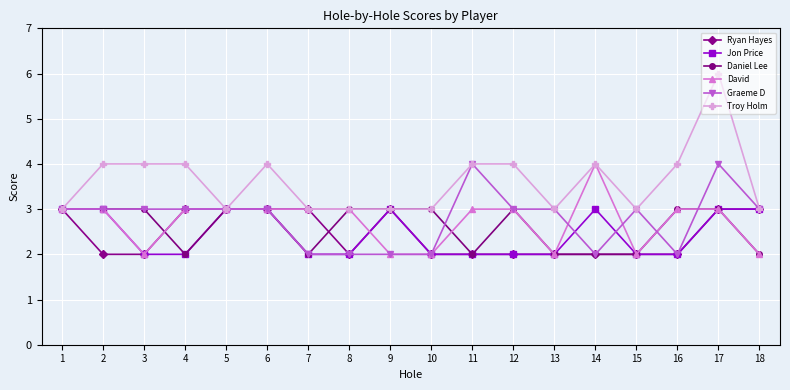

Which series has the widest spread of values?

Troy Holm